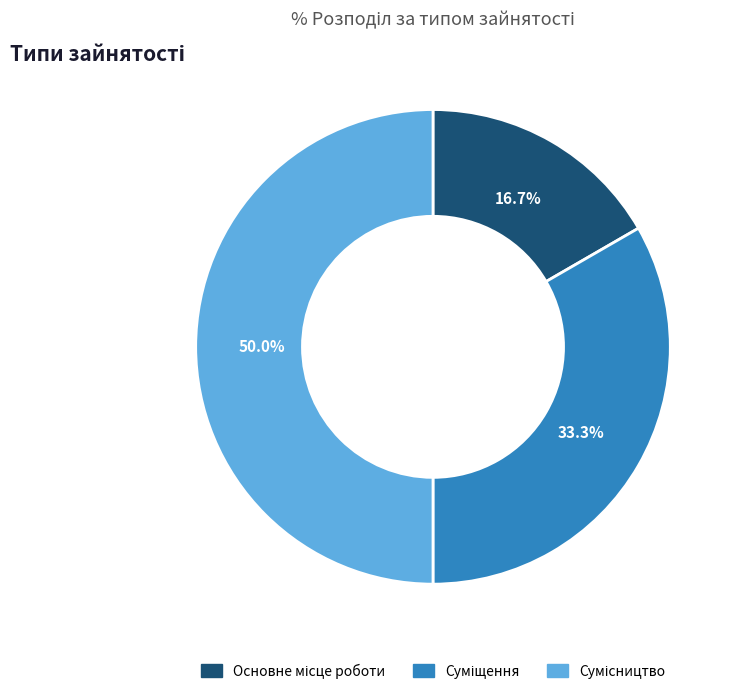

What percentage is the Основне місце роботи slice, to the nearest percent?

17%